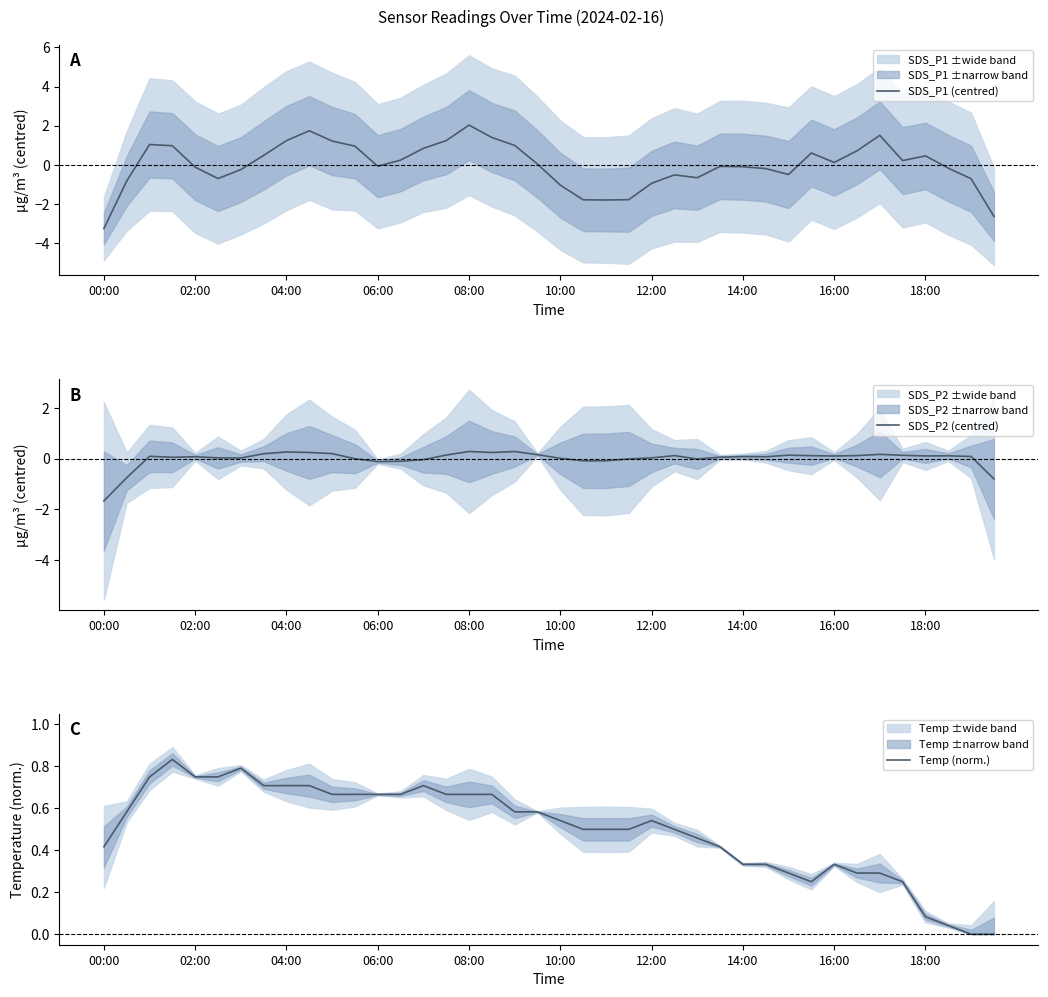

How many times do SDS_P1 (centred) and SDS_P2 (centred) cross each other?

6